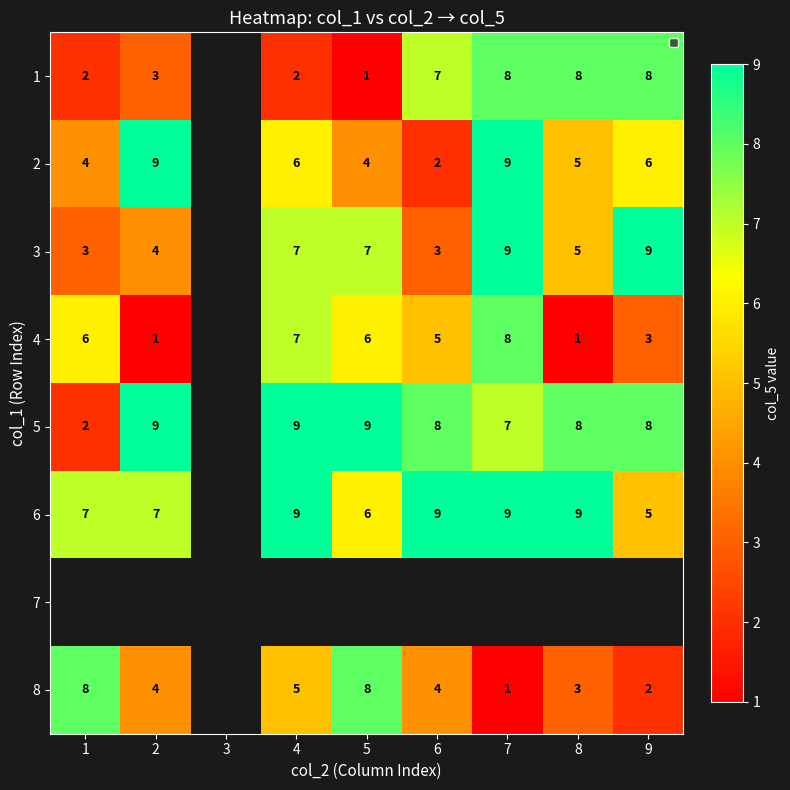

Is it true that 1 equals 11 at 7?

False